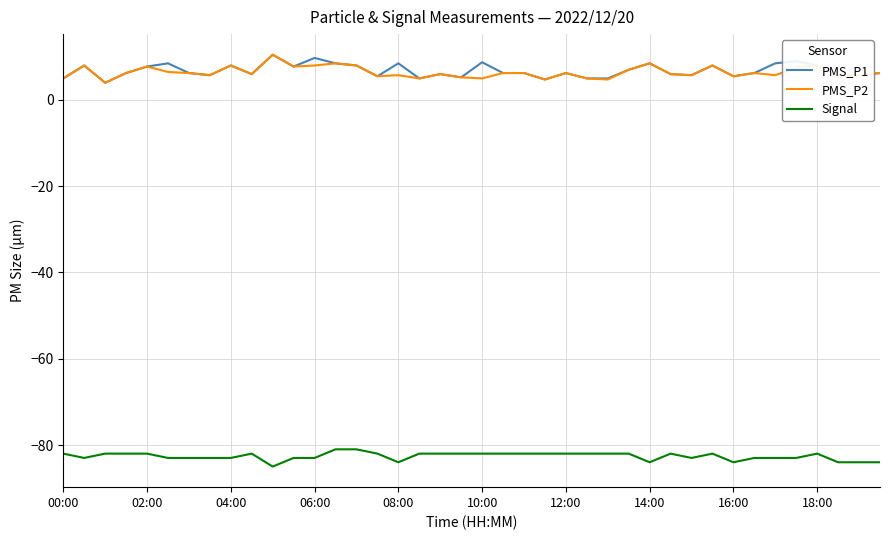

What is the minimum value for Signal?

-85.0